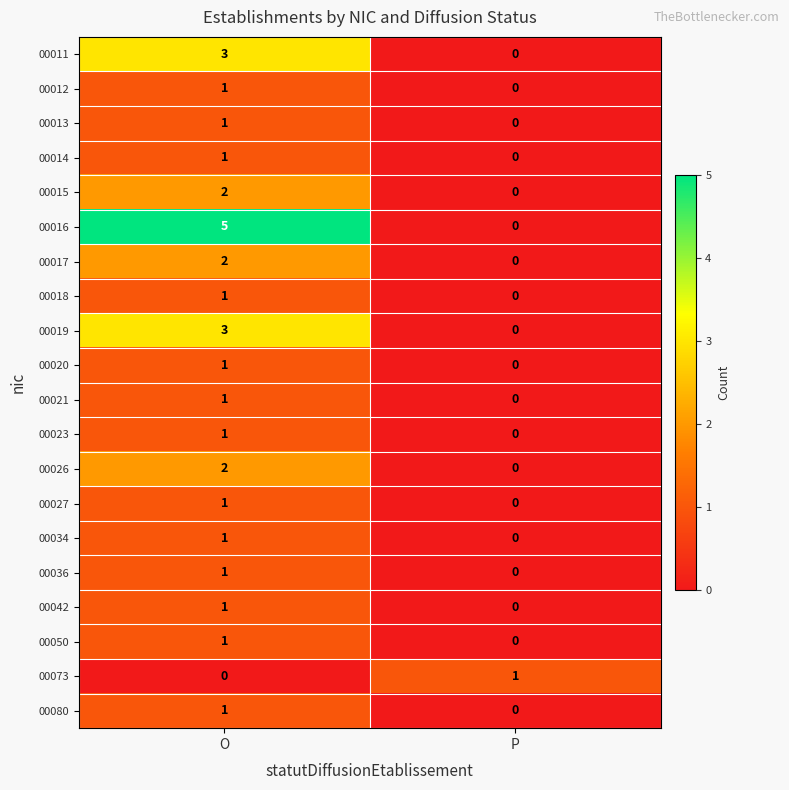

What is the difference between the maximum and minimum values in the 00019 series?

3